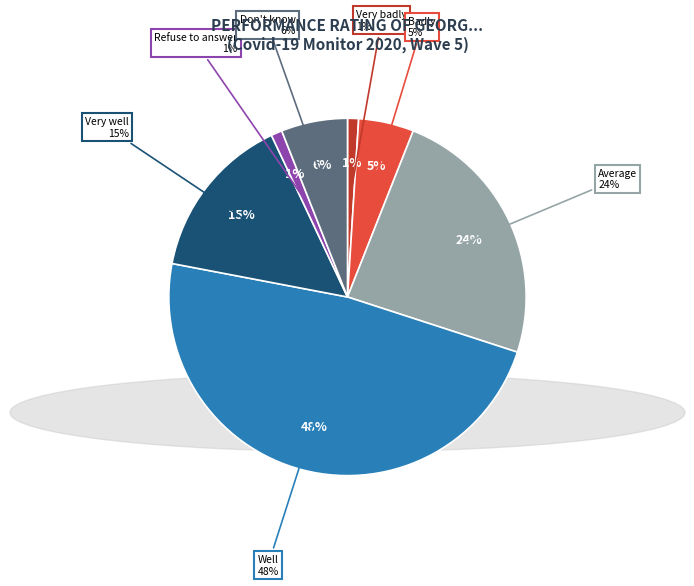

To the nearest percent, what is the average slice percentage?

14%